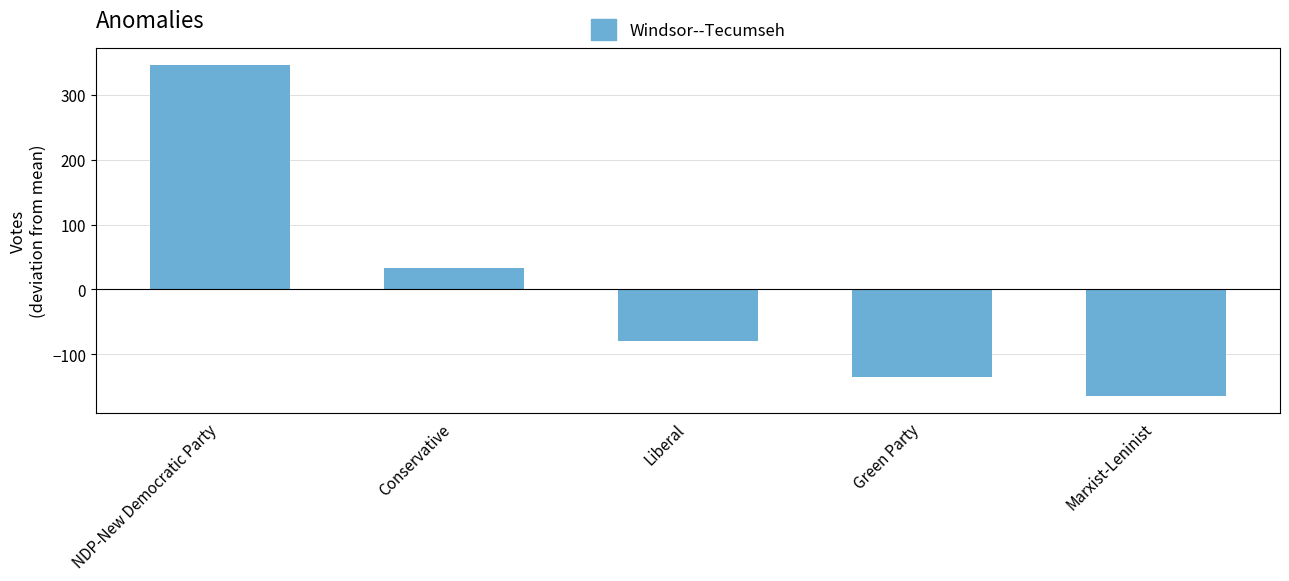

What is the label of the 3rd bar from the left?

Liberal